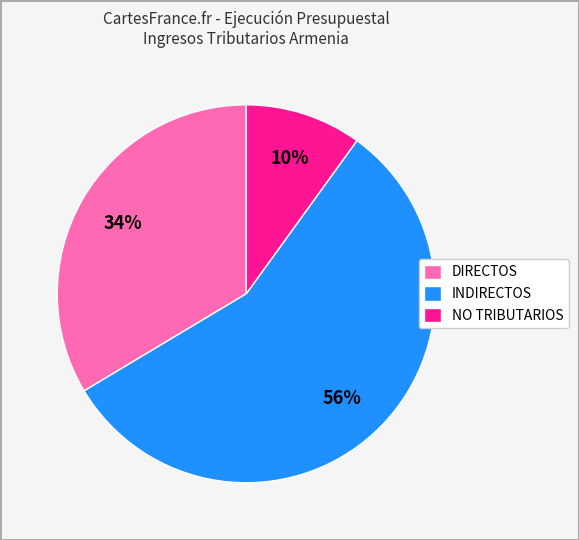

Between NO TRIBUTARIOS and INDIRECTOS, which is larger?

INDIRECTOS